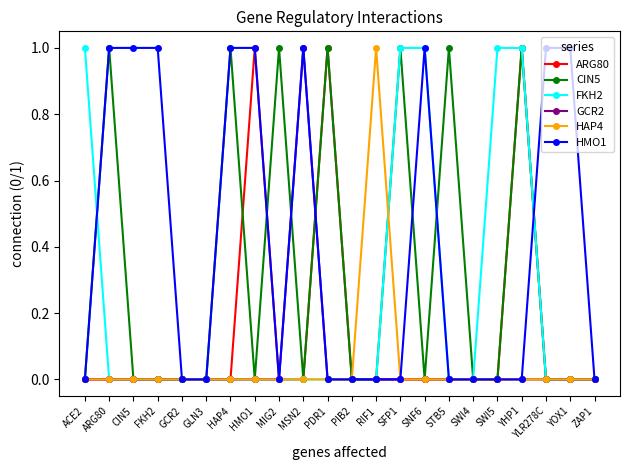

At which category is the sum across all series the highest?

YHP1